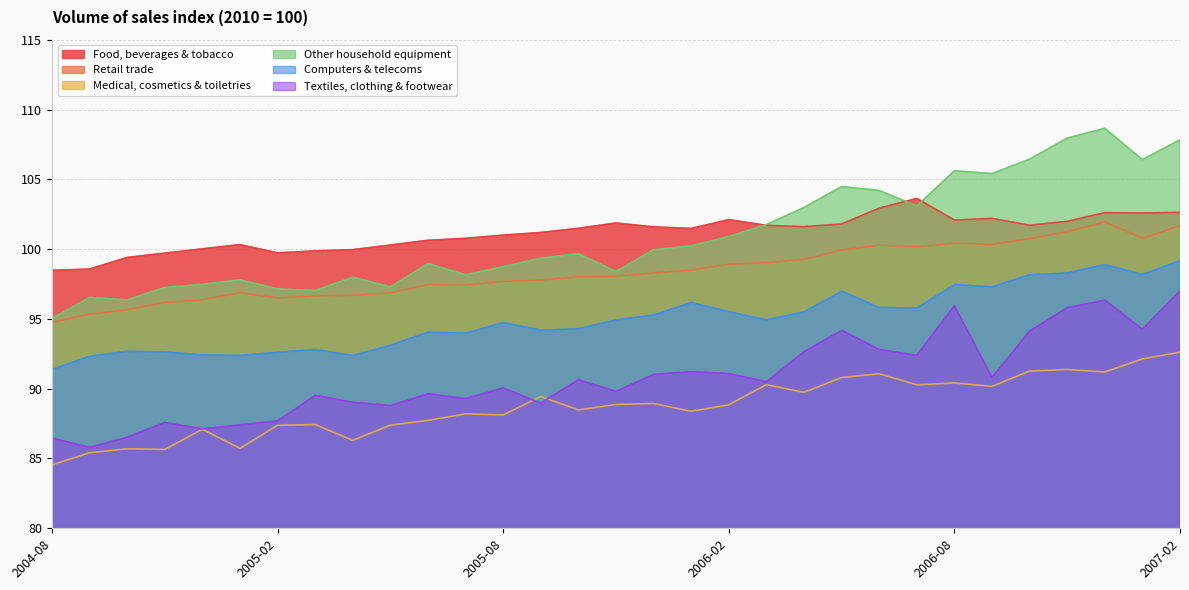

The value of Retail trade at 2006-04 is 99.3. True or false?

True